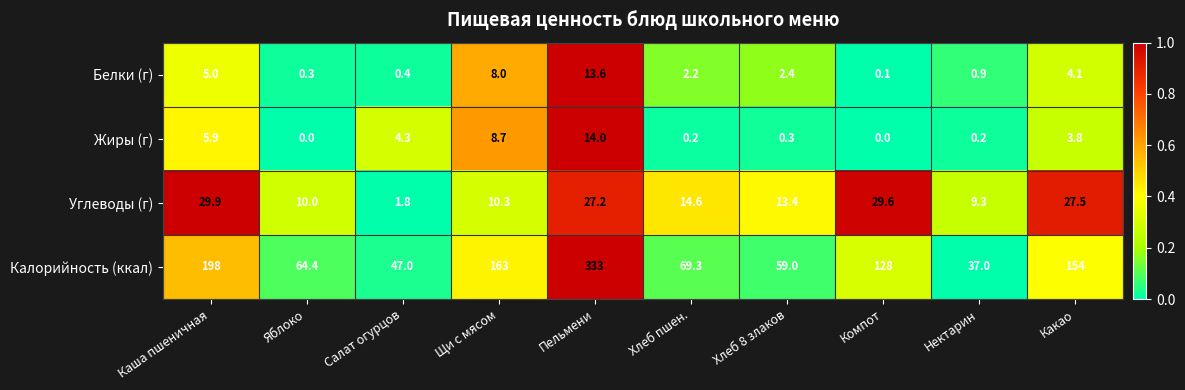

Which series has the largest total across all categories?

Калорийность (ккал)